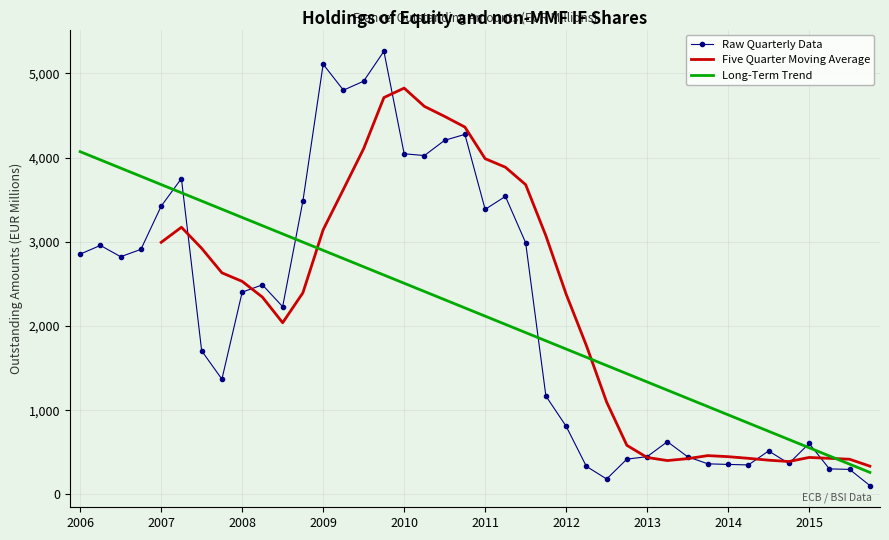

Read the Long-Term Trend value at 2011.

2117.4